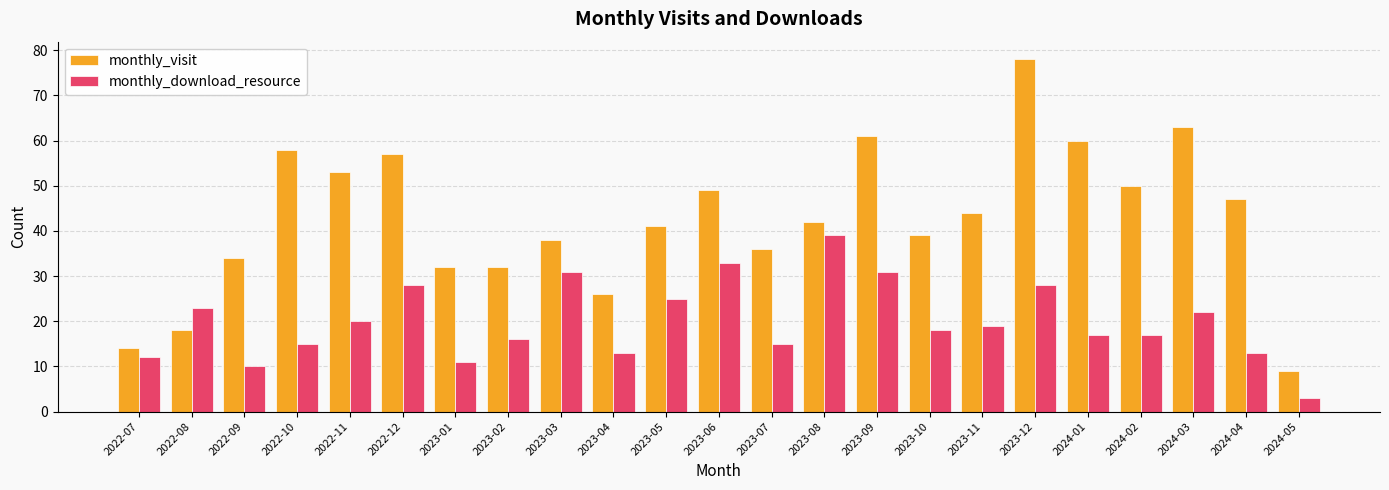

What is the value of the monthly_download_resource bar at the 8th from the left?

16